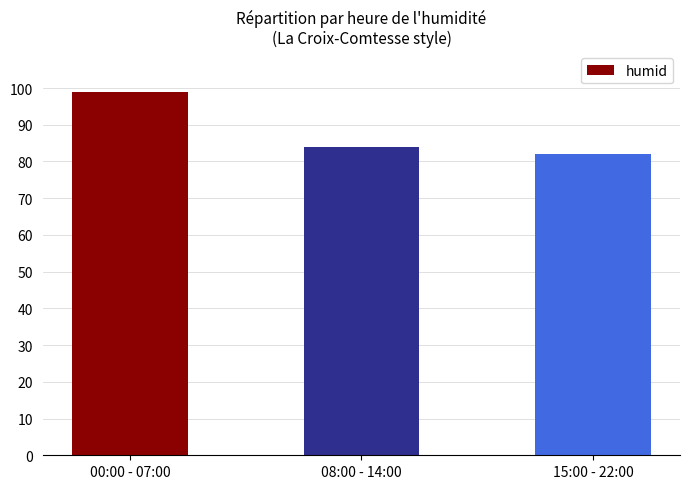

Reading right to left, what are all the values shown in this chart?

15:00 - 22:00=82	08:00 - 14:00=84	00:00 - 07:00=99